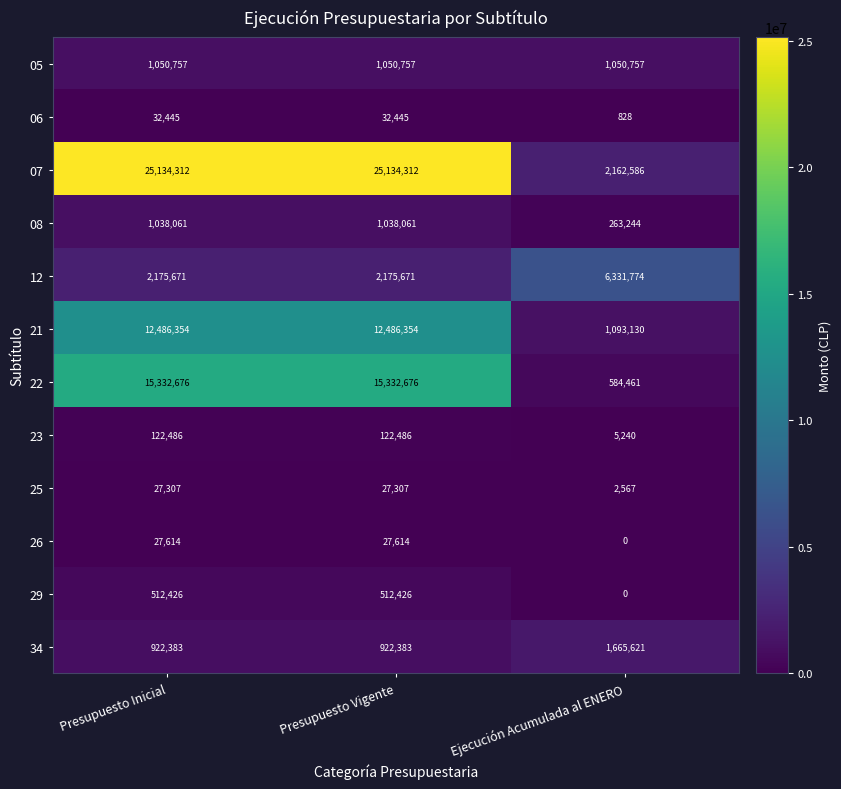

Rank the series at Presupuesto Vigente from lowest to highest value.

25, 26, 06, 23, 29, 34, 08, 05, 12, 21, 22, 07